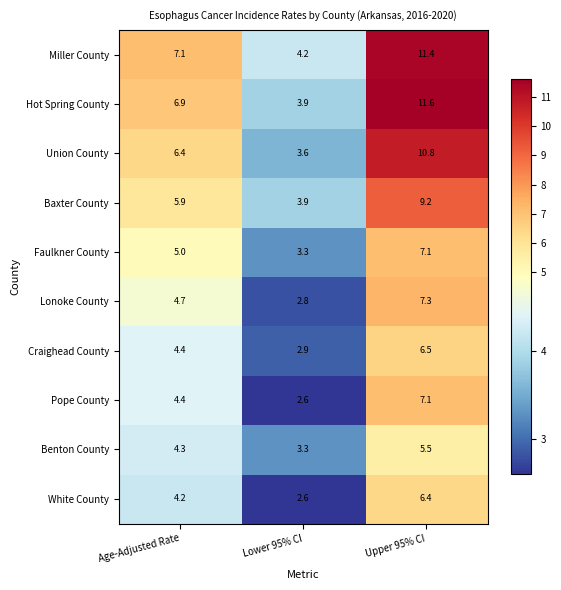

What is the sum of all Miller County values?

22.7